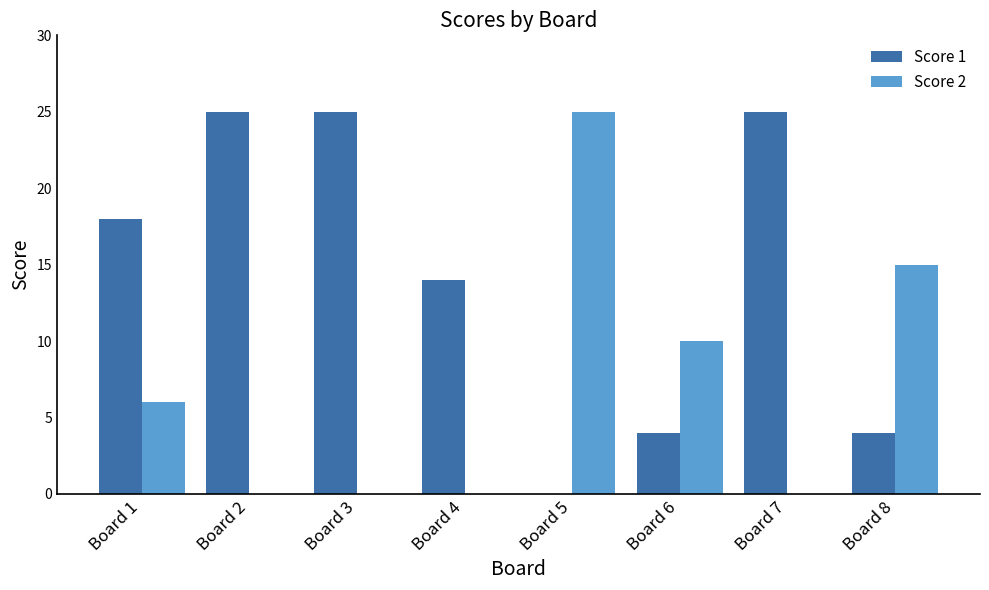

Is it true that Score 1 equals 5 at Board 1?

False